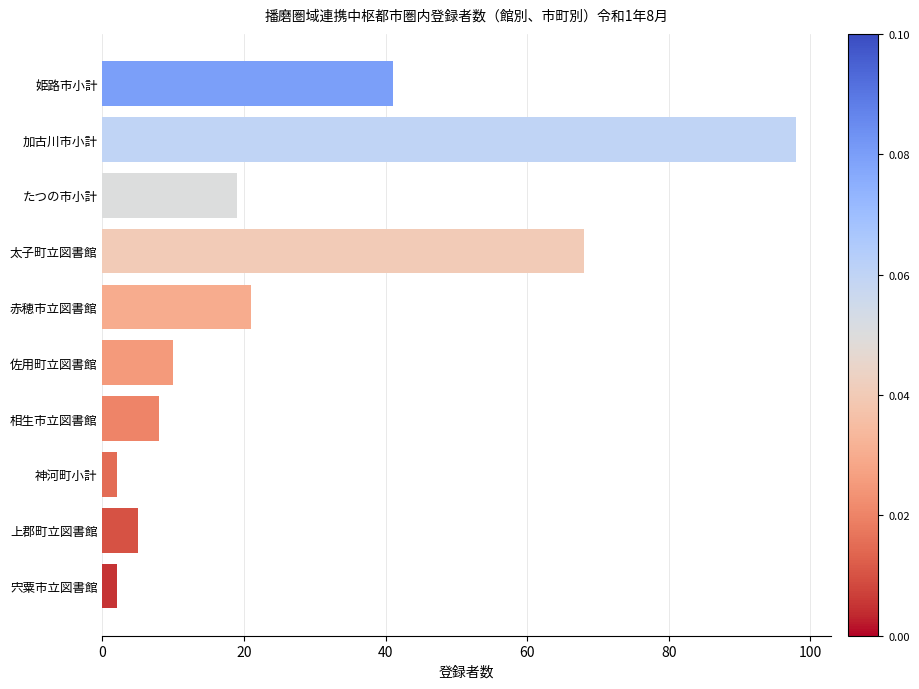

Count the number of categories in the chart.

10